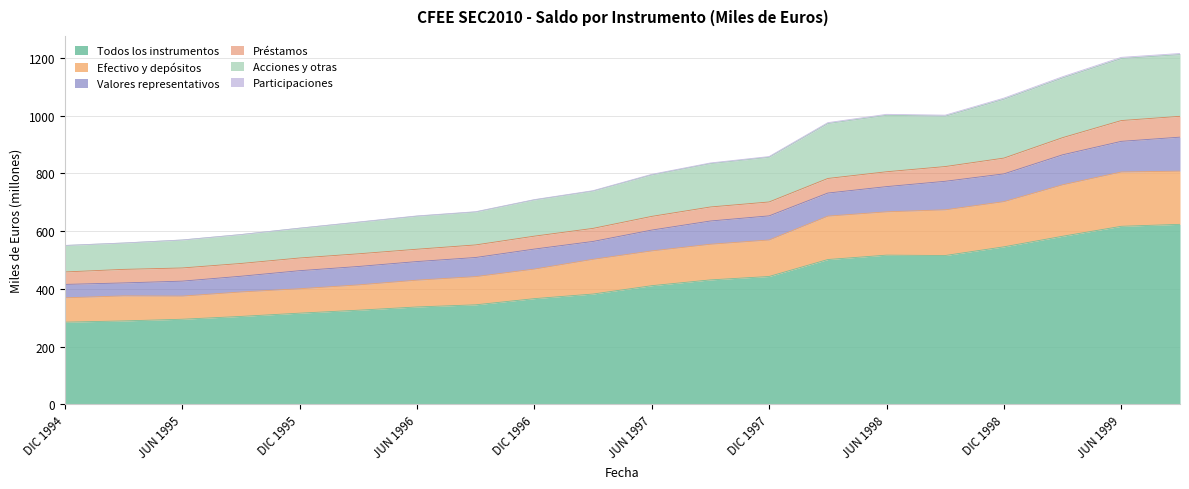

Does the chart display data point markers on the line(s)?

No